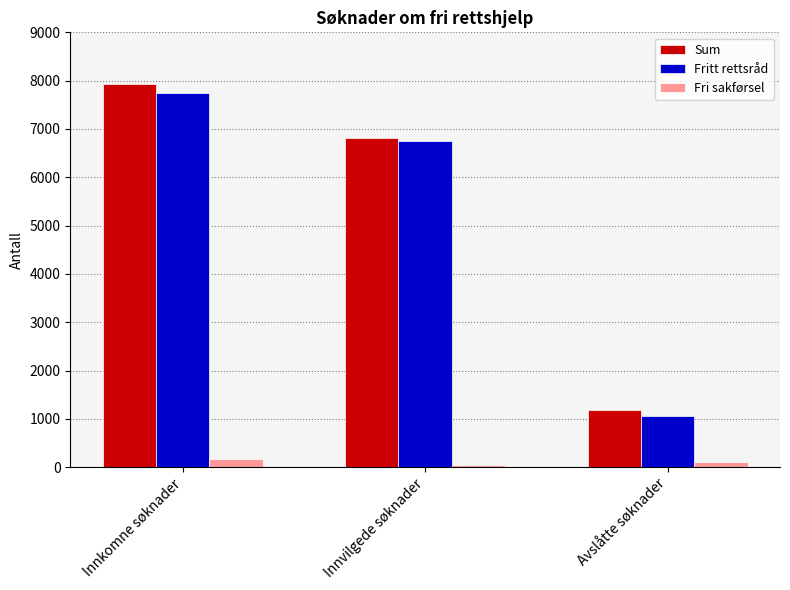

At which category is the sum across all series the highest?

Innkomne søknader